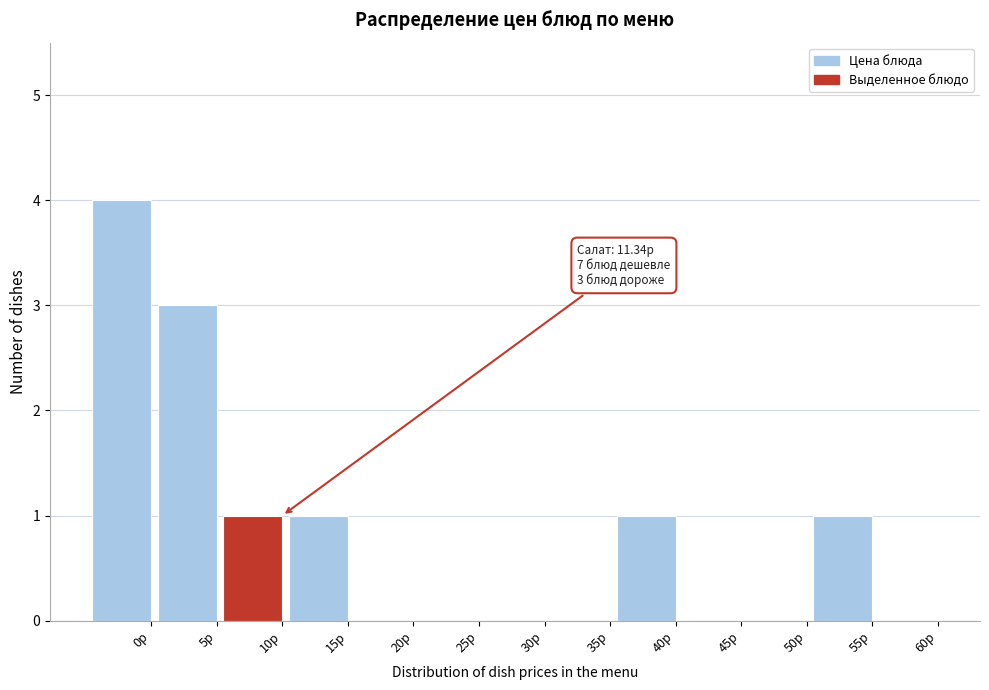

Reading left to right, what are all the values shown in this chart?

0р=4	5р=3	10р=1	15р=1	20р=0	25р=0	30р=0	35р=0	40р=1	45р=0	50р=0	55р=1	60р=0